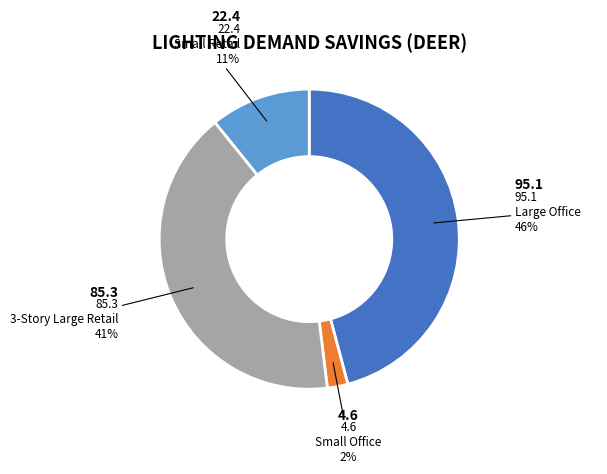

Does any single category account for the majority?

No